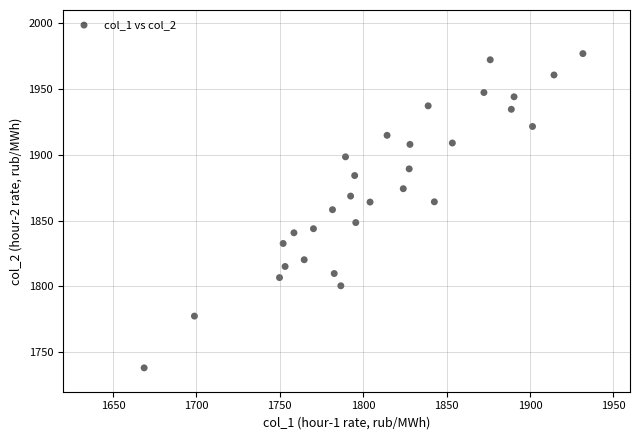

What is the range of Y values (max minus min)?

238.7